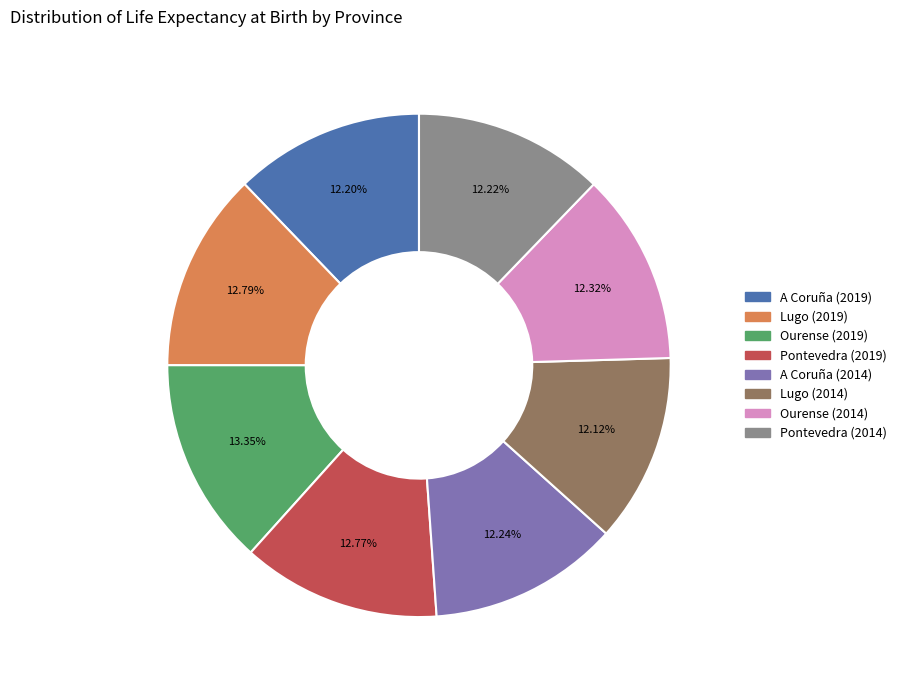

How many segments does this pie chart have?

8